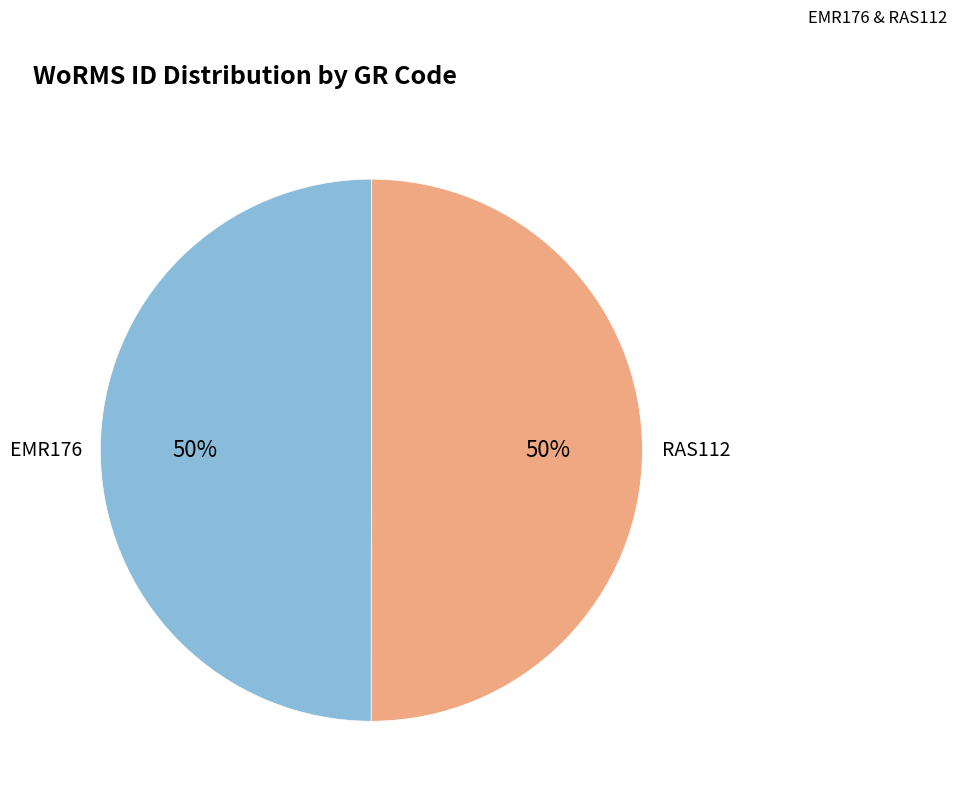

To the nearest percent, what is the average slice percentage?

50%